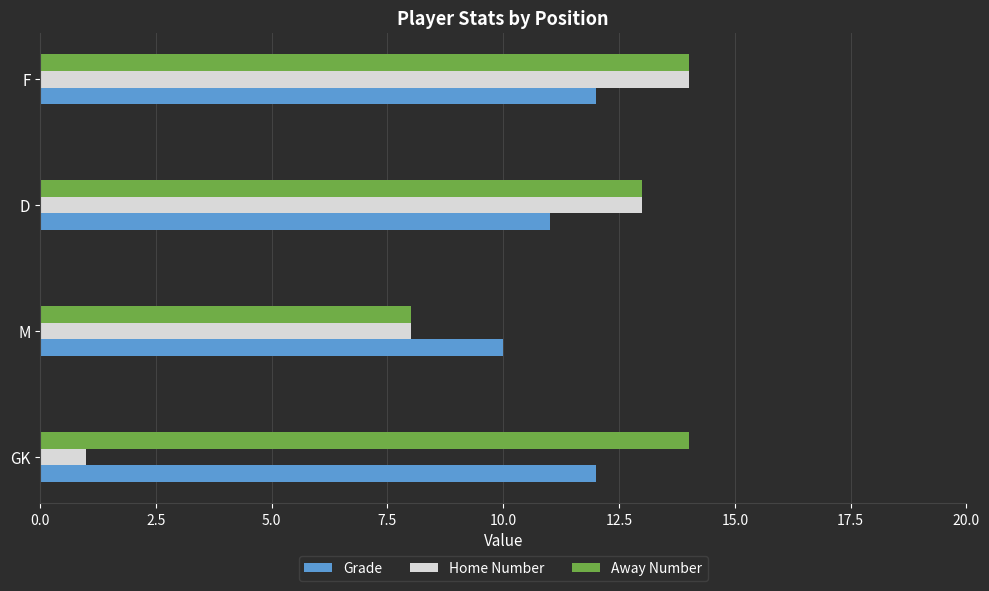

Which series has the widest spread of values?

Home Number